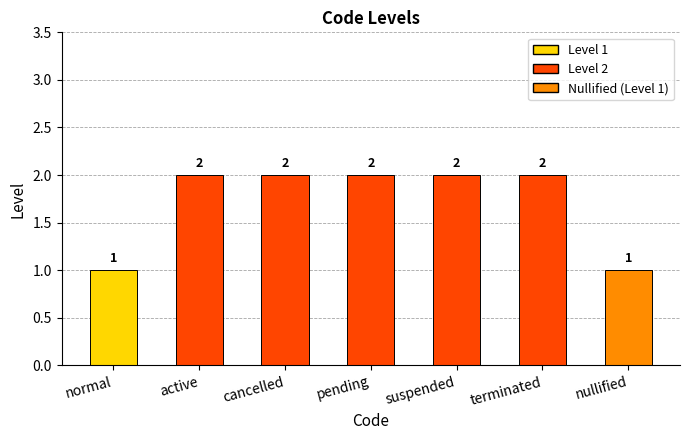

What is the value of the 3rd bar from the left?

2